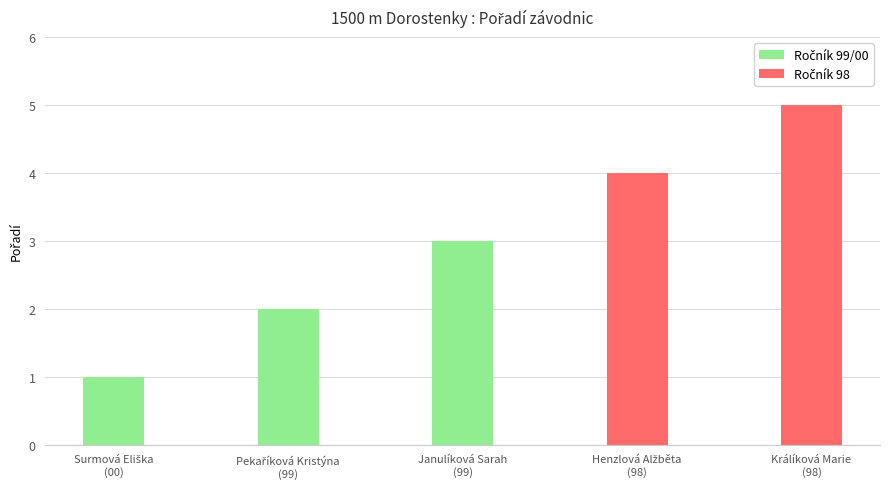

Which category has the lowest value across all series?

Surmová Eliška